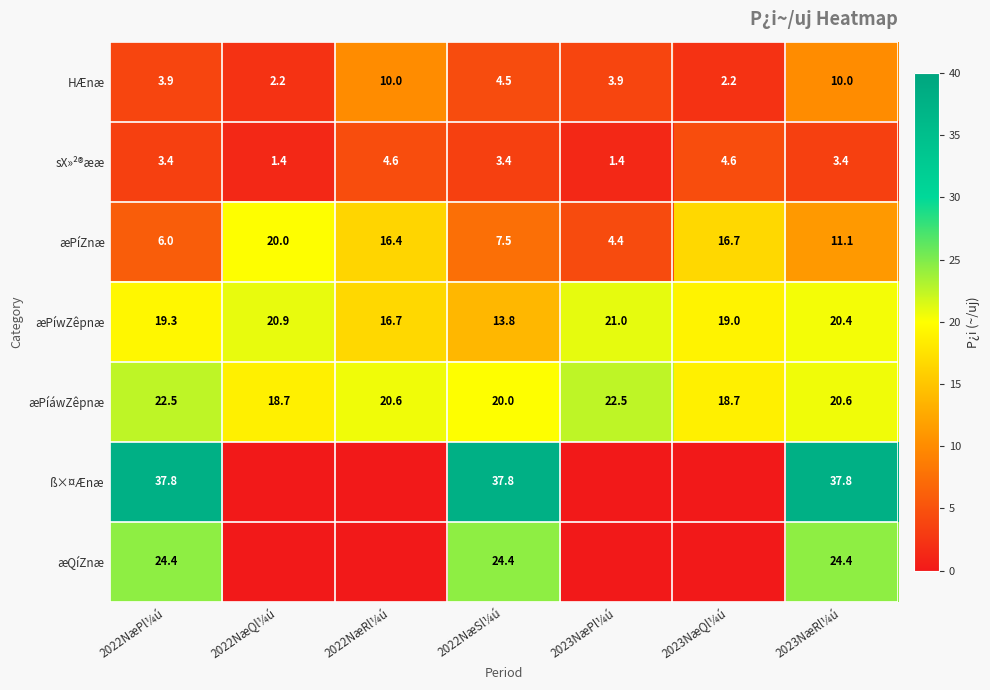

What is the greatest value displayed?

37.8